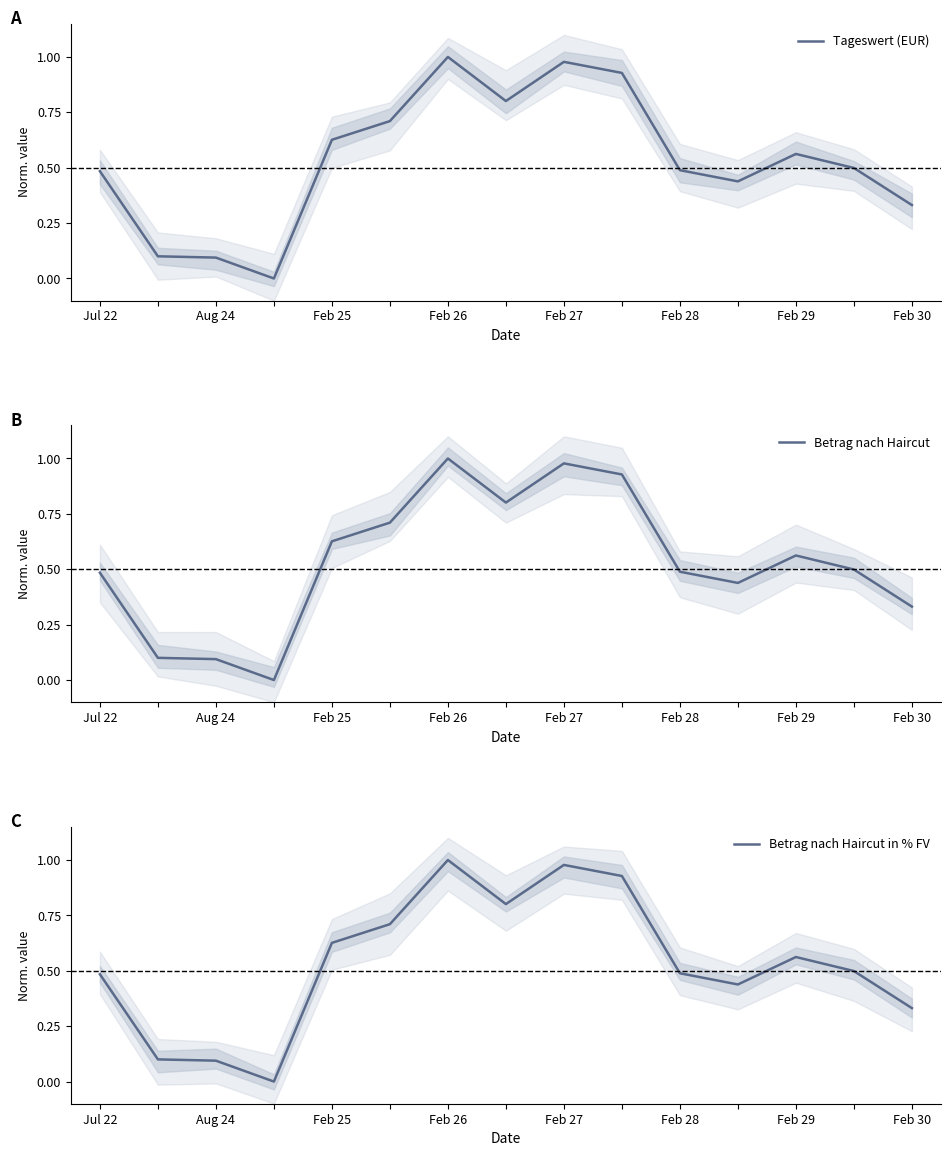

True or false: Betrag nach Haircut in % FV has a value of 0.1 at Feb 25.

False